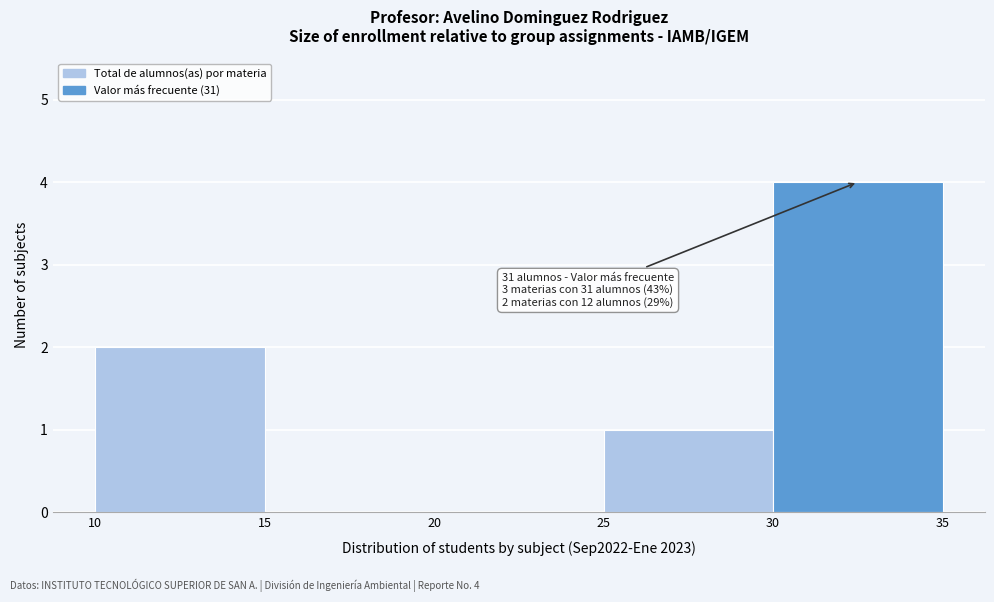

Which range on the x-axis has the tallest bar?

30 to 35